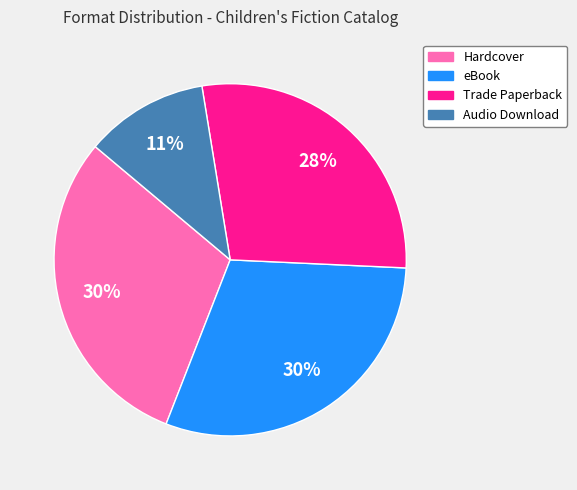

How many slices are in this pie chart?

4